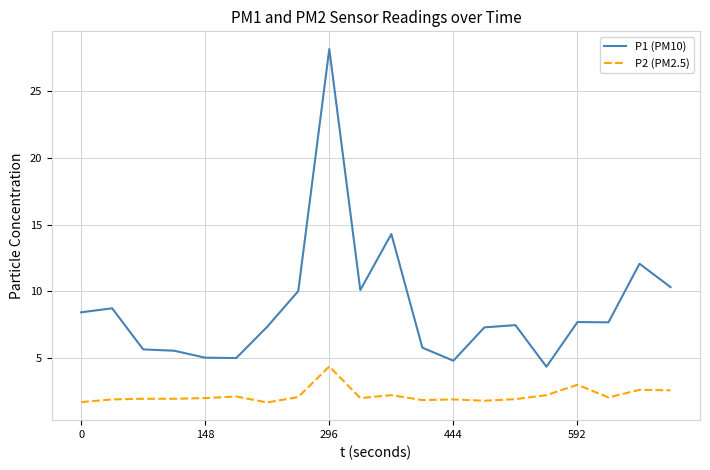

Which series has the largest range (max minus min)?

P1 (PM10)